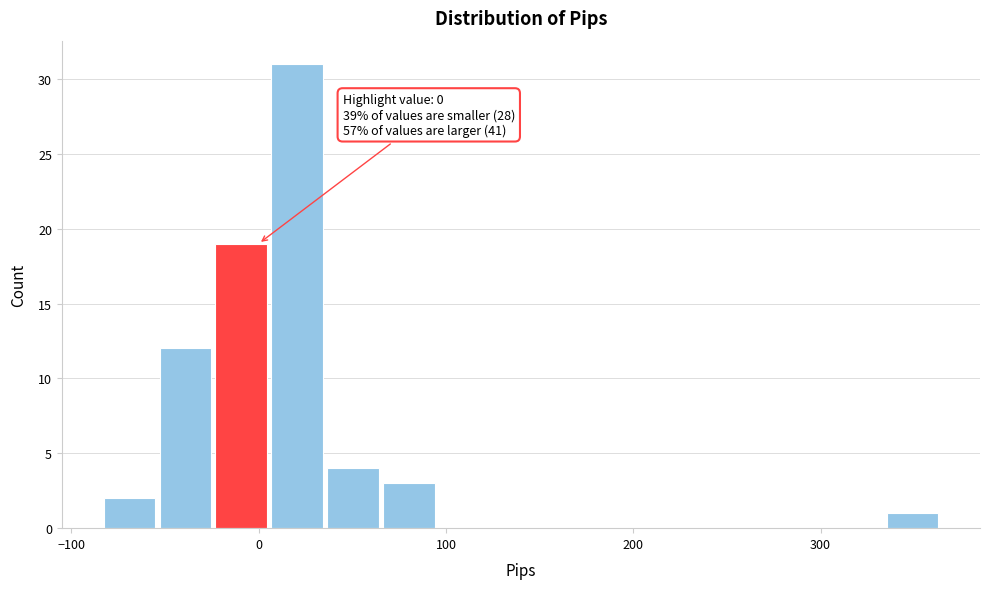

Read against the x-axis, roughly where is the centre of the tallest bar?

20